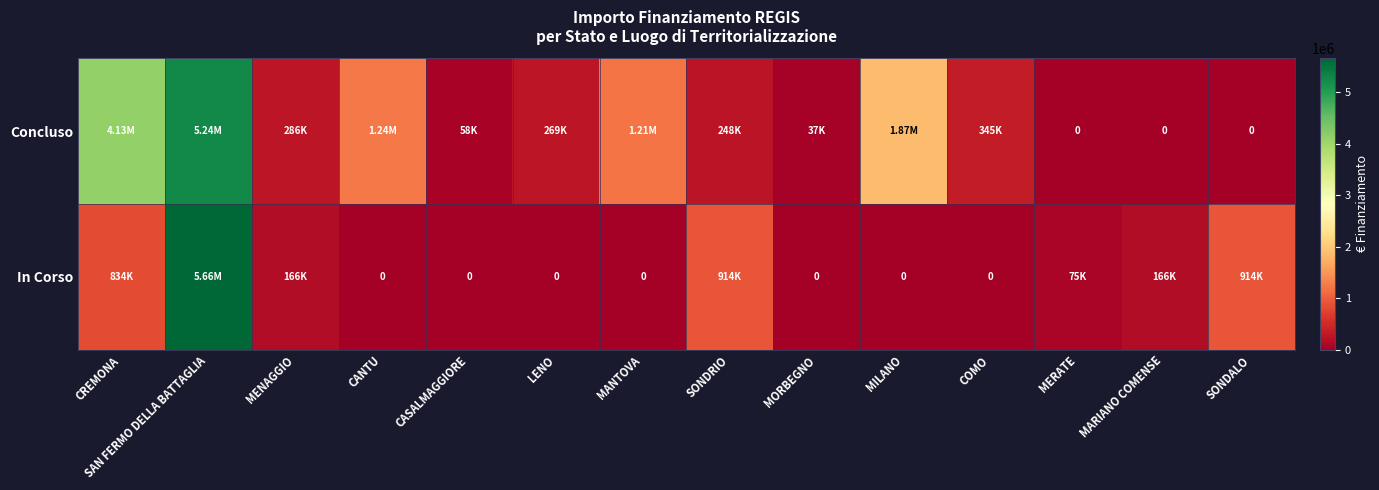

At which label is In Corso closest to 2831129?

SONDRIO